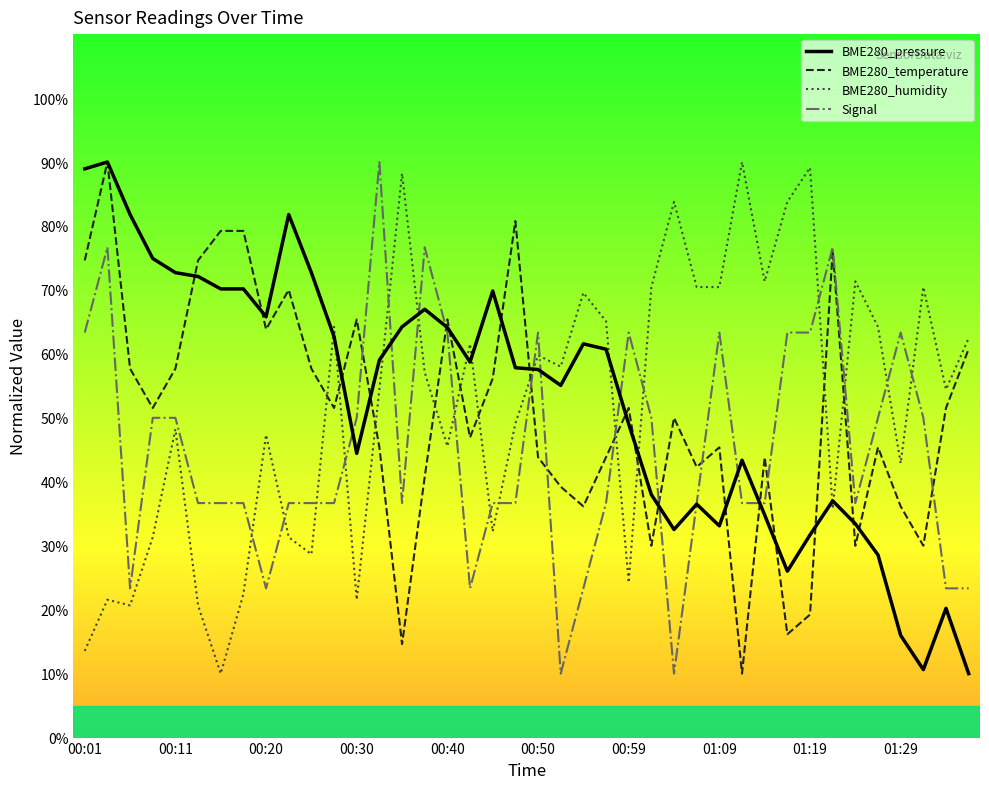

How many values in the BME280_humidity series are below 57?

20